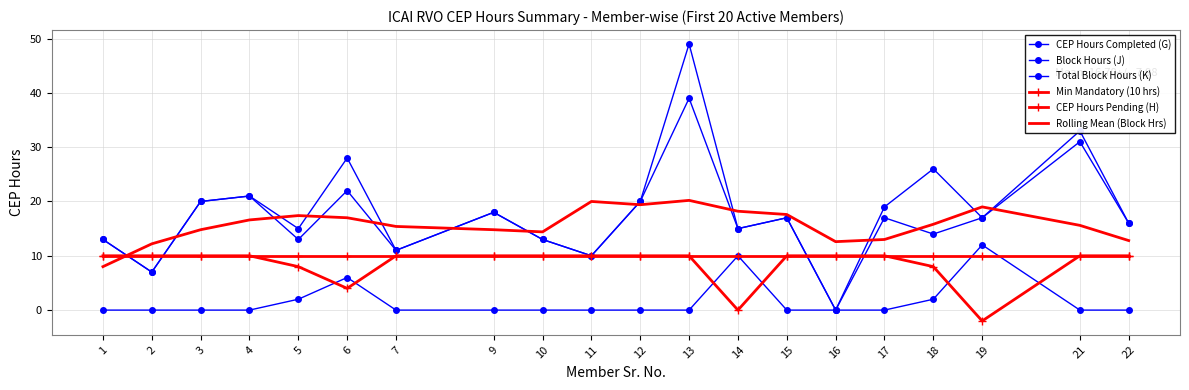

List the series in order of their peak value, highest first.

Total Block Hours (K), Block Hours (J), Rolling Mean (Block Hrs), CEP Hours Completed (G), Min Mandatory (10 hrs), CEP Hours Pending (H)